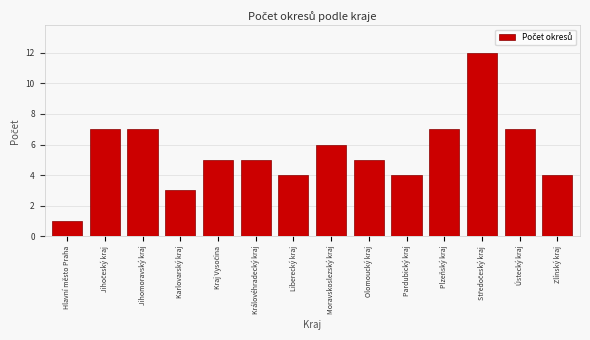

Reading left to right, what are all the values shown in this chart?

1	7	7	3	5	5	4	6	5	4	7	12	7	4